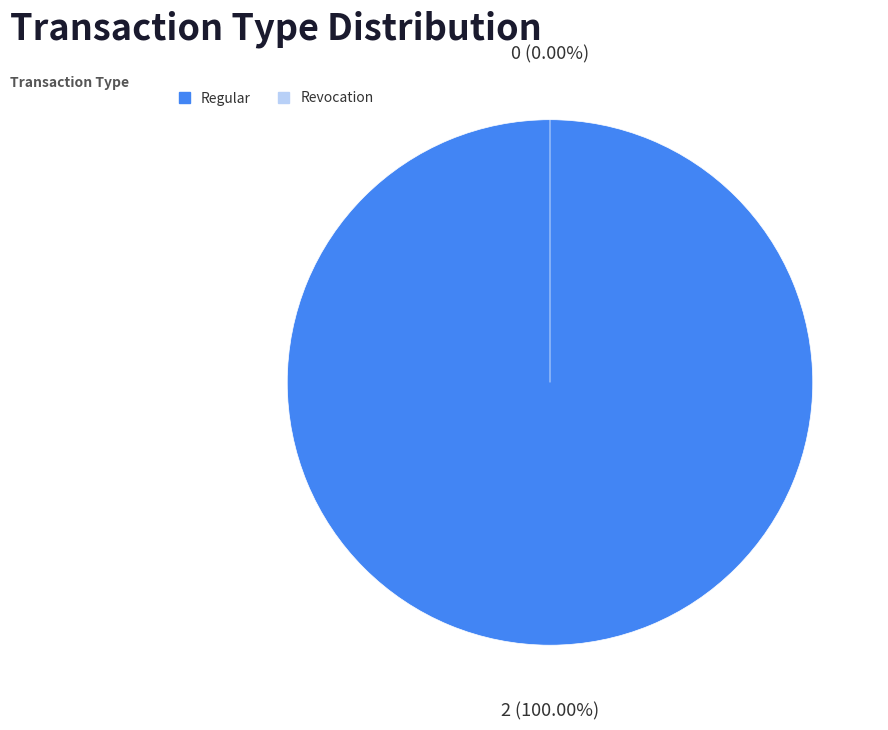

To the nearest percent, what is the combined percentage of Revocation and Regular?

100%